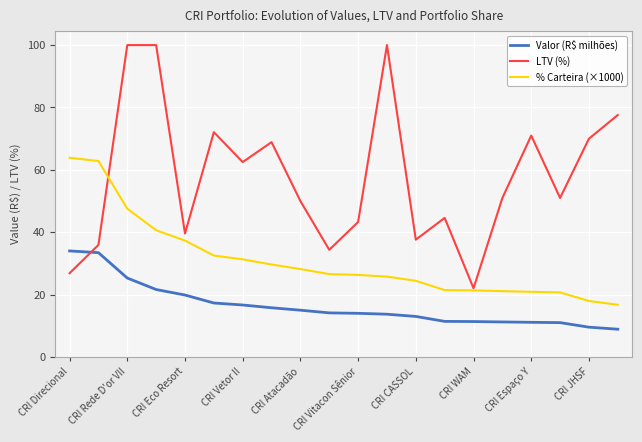

Which series has the largest range (max minus min)?

LTV (%)